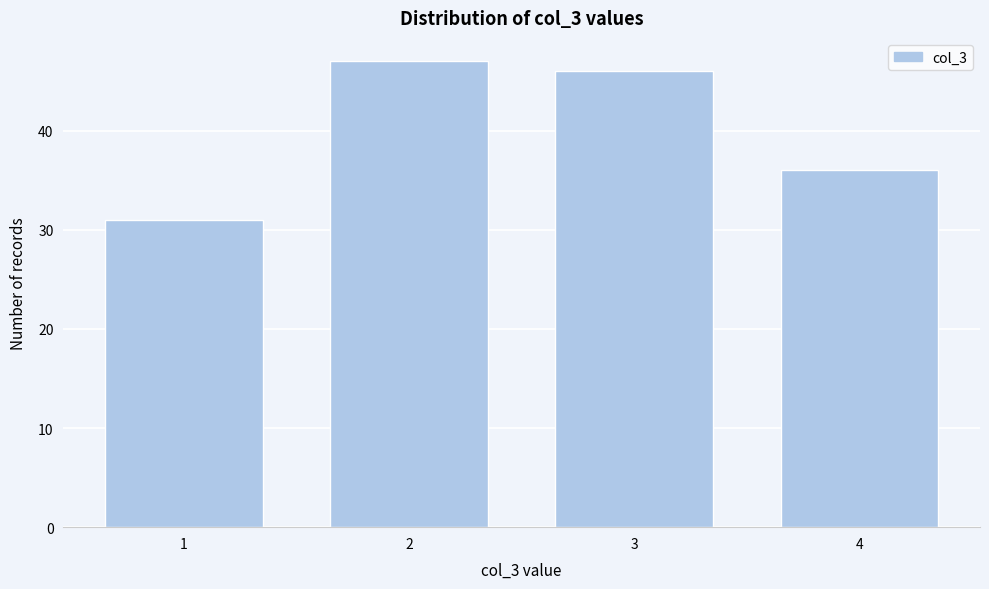

Reading right to left, what are all the values shown in this chart?

36	46	47	31